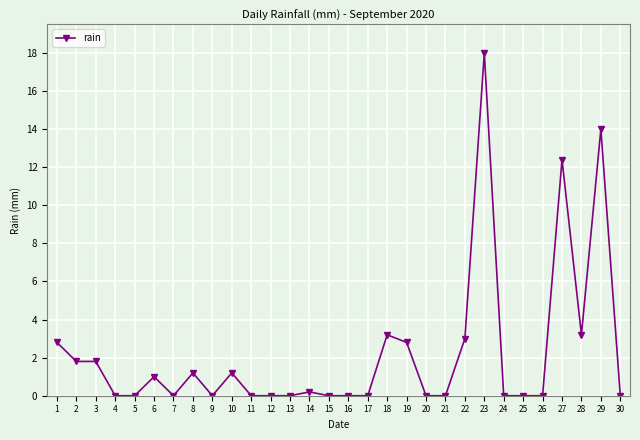

What is the difference between the maximum and second lowest values?

18.0